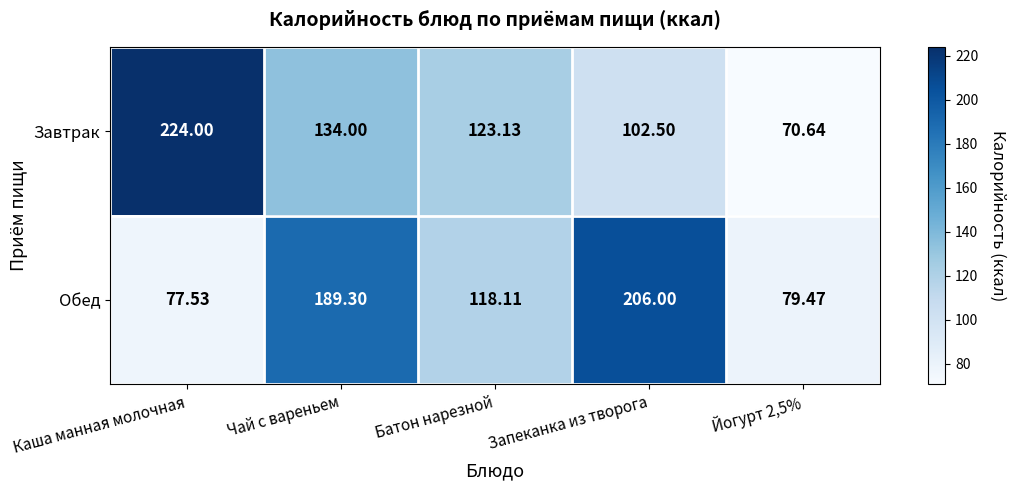

Which series has the largest total across all categories?

Обед